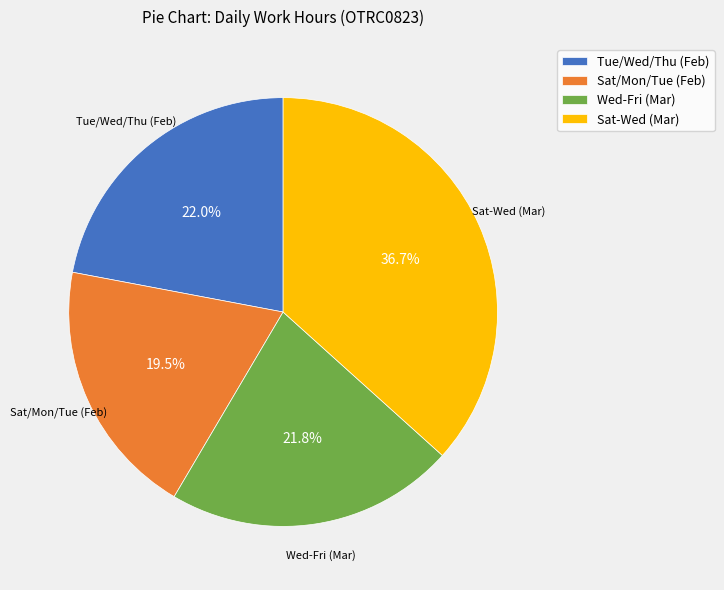

Is there a majority slice in this chart?

No